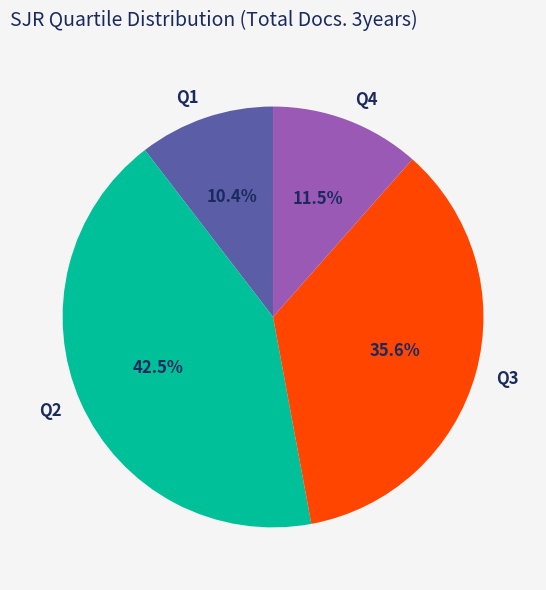

Rank the categories by value from lowest to highest.

Q1, Q4, Q3, Q2